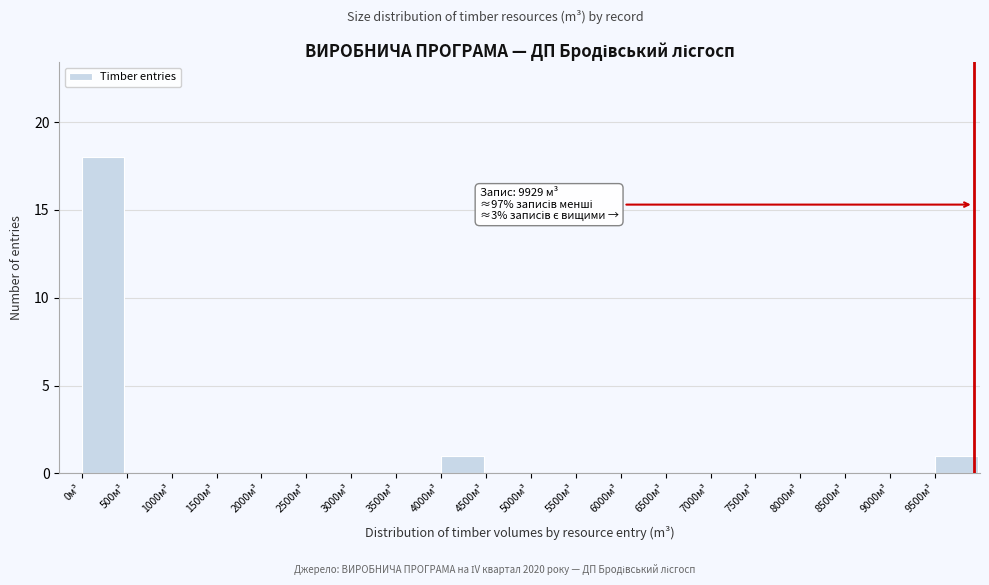

Reading left to right, extract all data points from this chart.

0м³=18	500м³=0	1000м³=0	1500м³=0	2000м³=0	2500м³=0	3000м³=0	3500м³=0	4000м³=1	4500м³=0	5000м³=0	5500м³=0	6000м³=0	6500м³=0	7000м³=0	7500м³=0	8000м³=0	8500м³=0	9000м³=0	9500м³=1